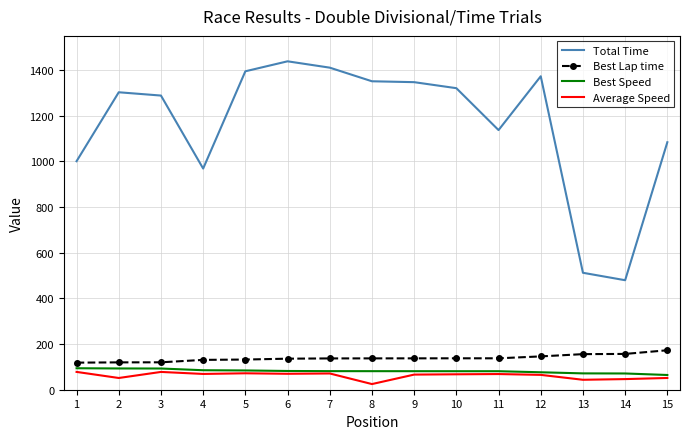

True or false: Total Time and Best Speed intersect in this chart.

False